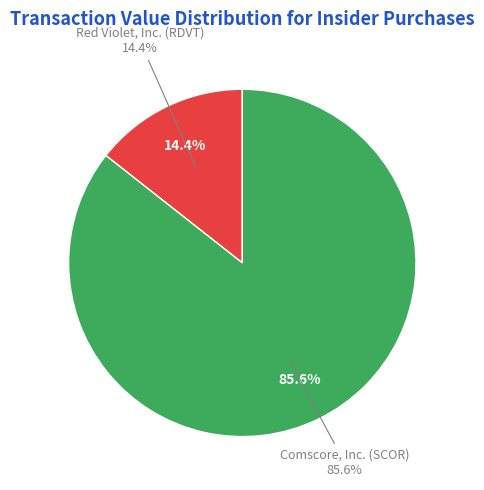

Which category has the smallest portion of the pie?

Red Violet, Inc. (RDVT)